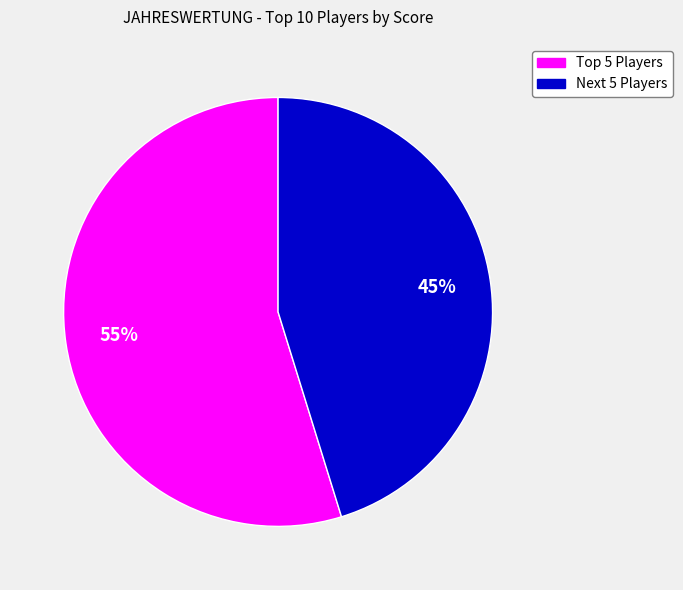

Does any single category account for the majority?

Yes